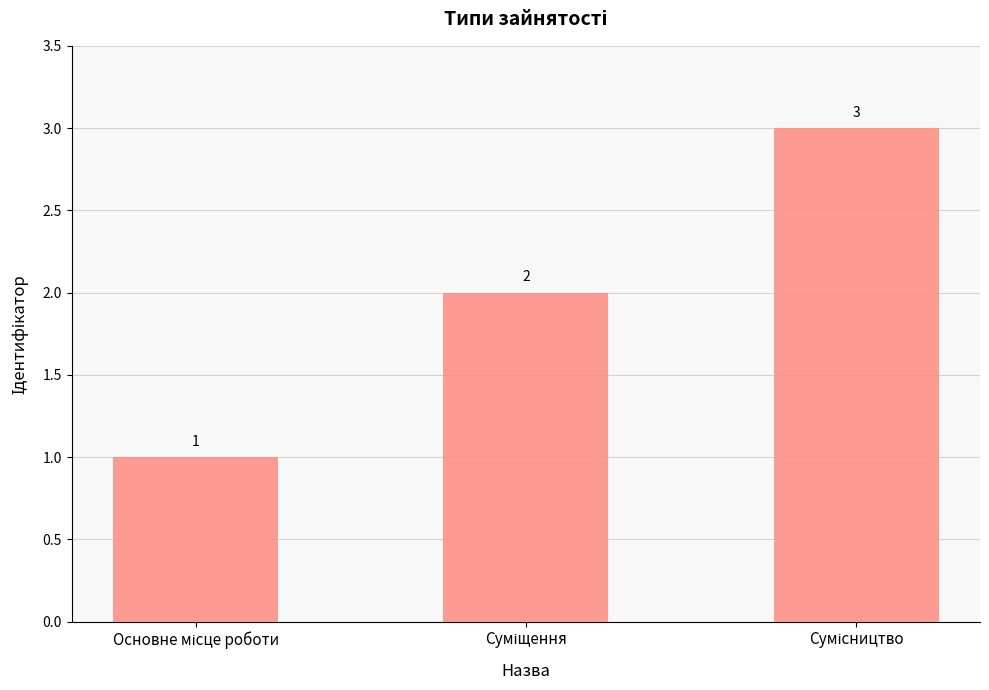

What is the value of the 3rd bar from the left?

3